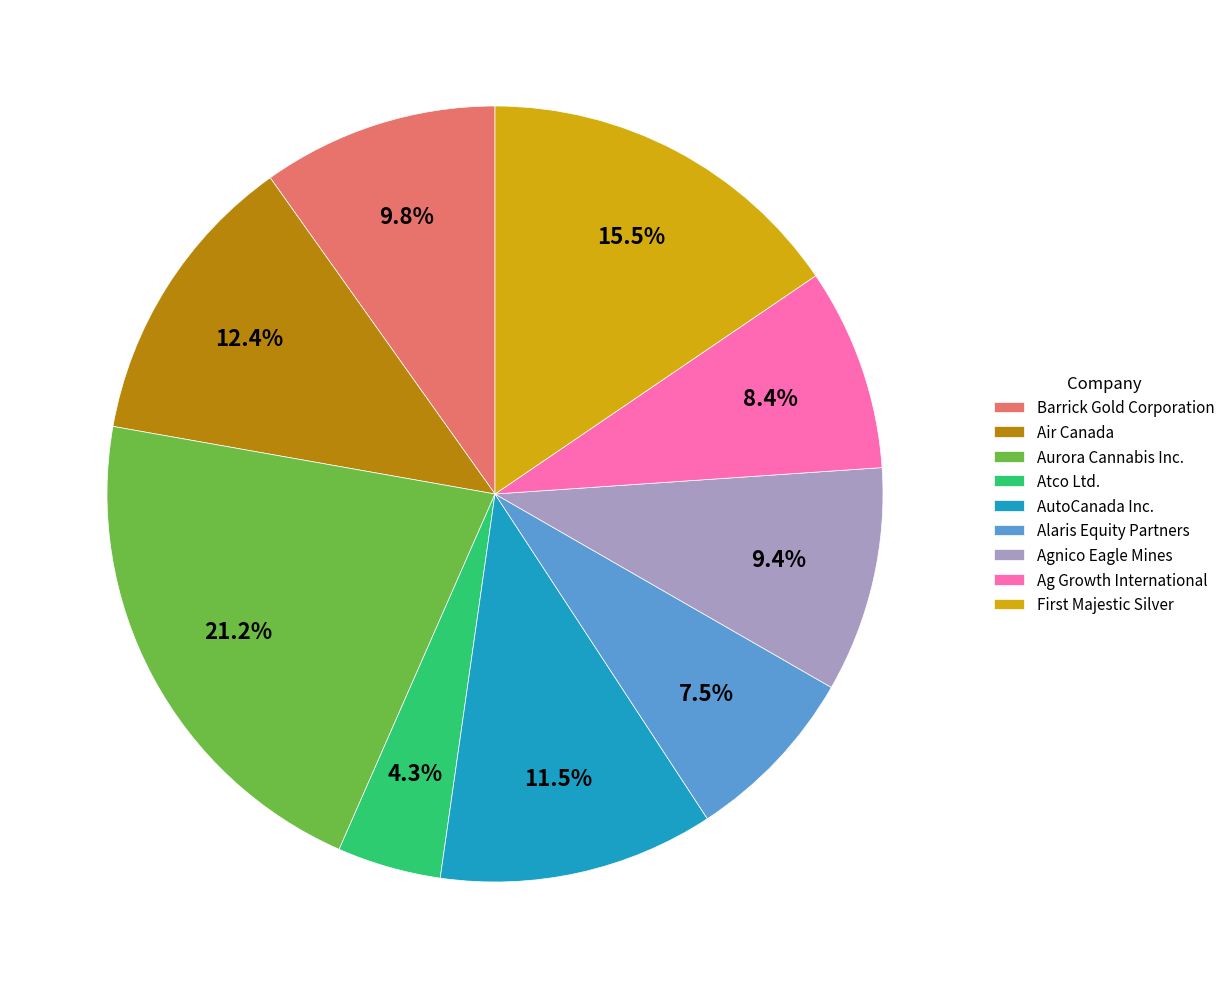

Does Atco Ltd. account for over 50% of the chart?

No